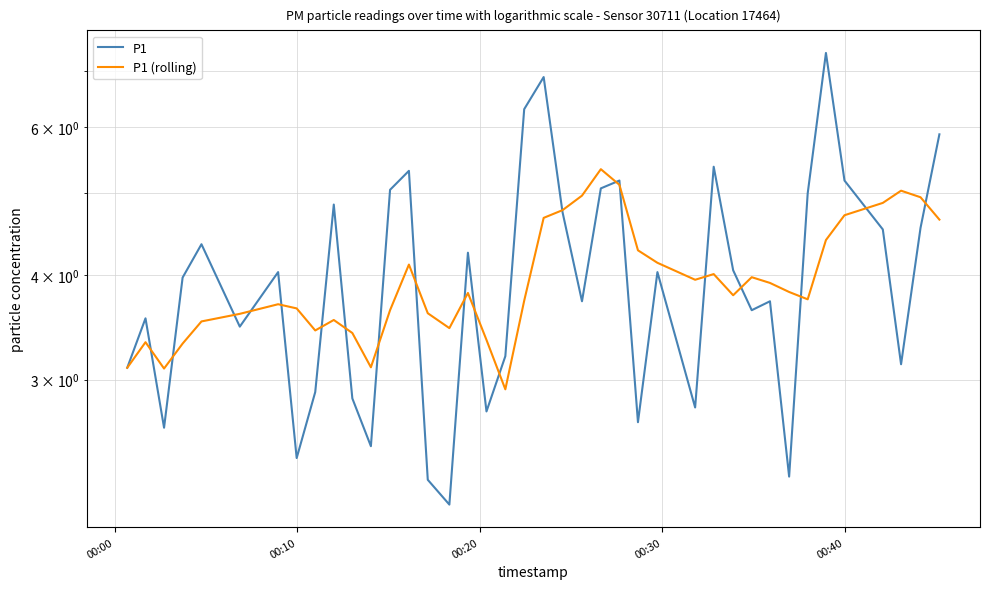

Is the value of P1 at 29 greater than the value of P1 (rolling) at 19?

Yes